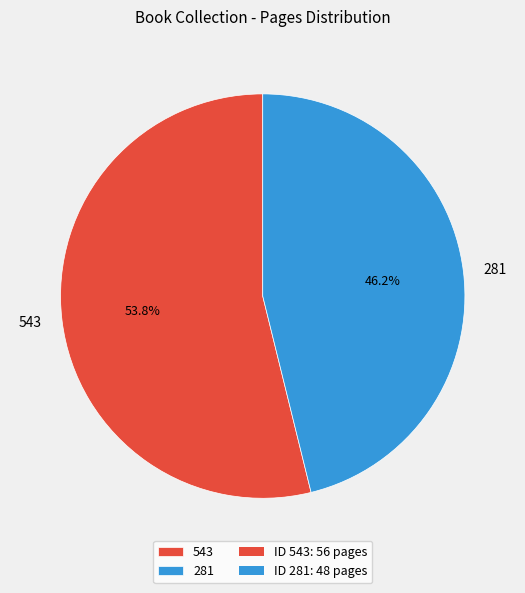

Which slice is the smallest?

281